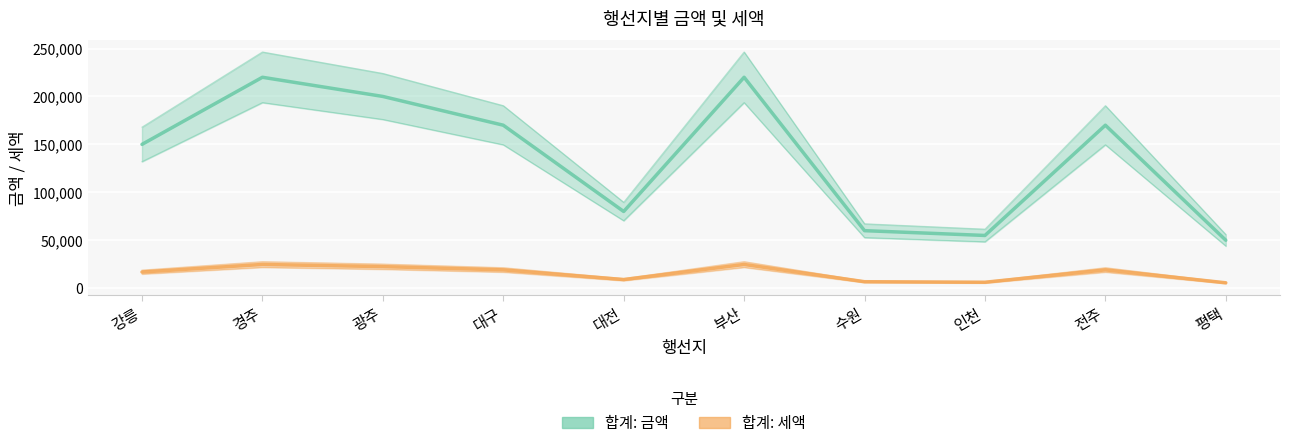

What is the value of the 합계: 금액 point at the 10th from the left?

50000